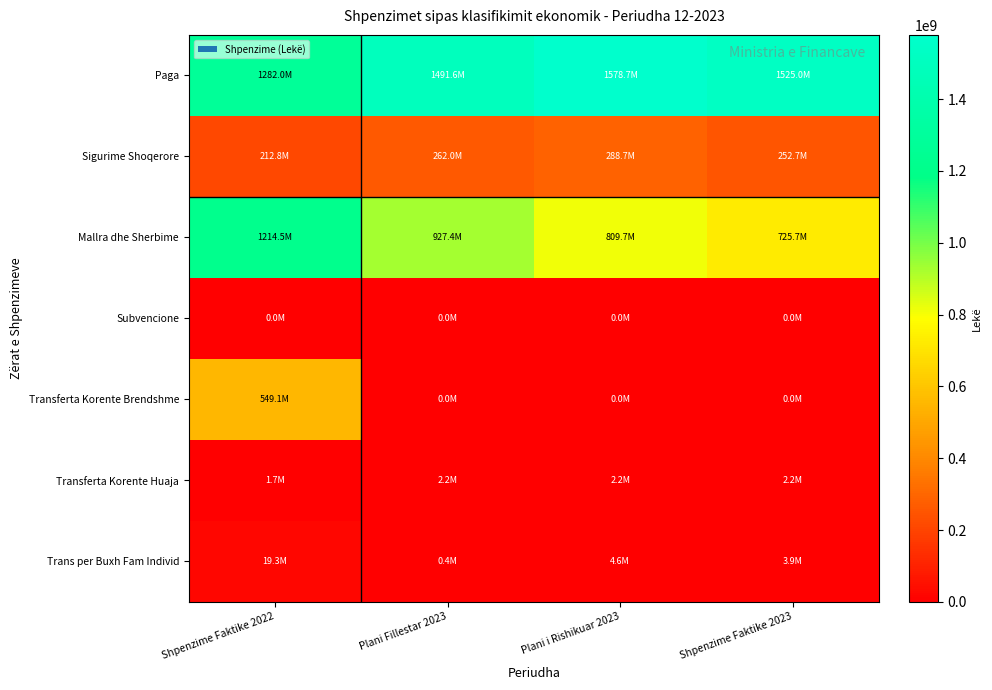

At which category is the sum across all series the highest?

Shpenzime Faktike 2022